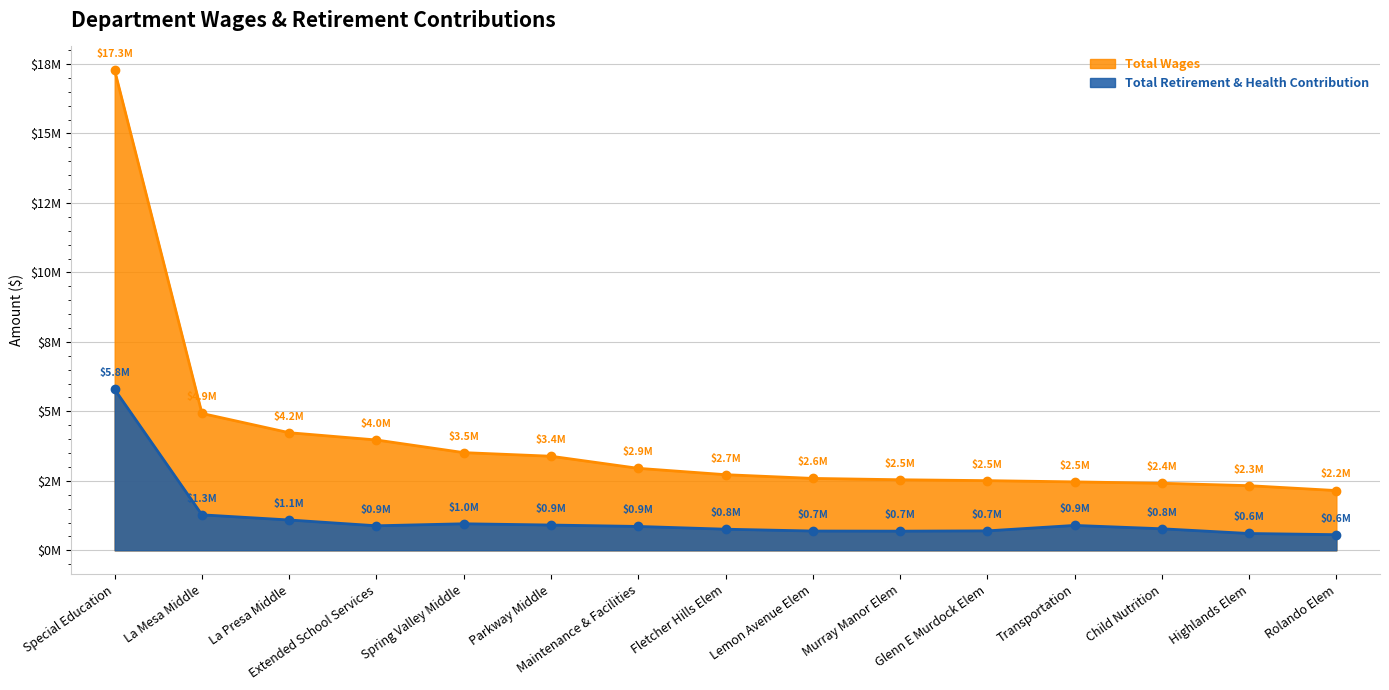

How many values in the Total Retirement & Health Contribution series exceed 858945?

7